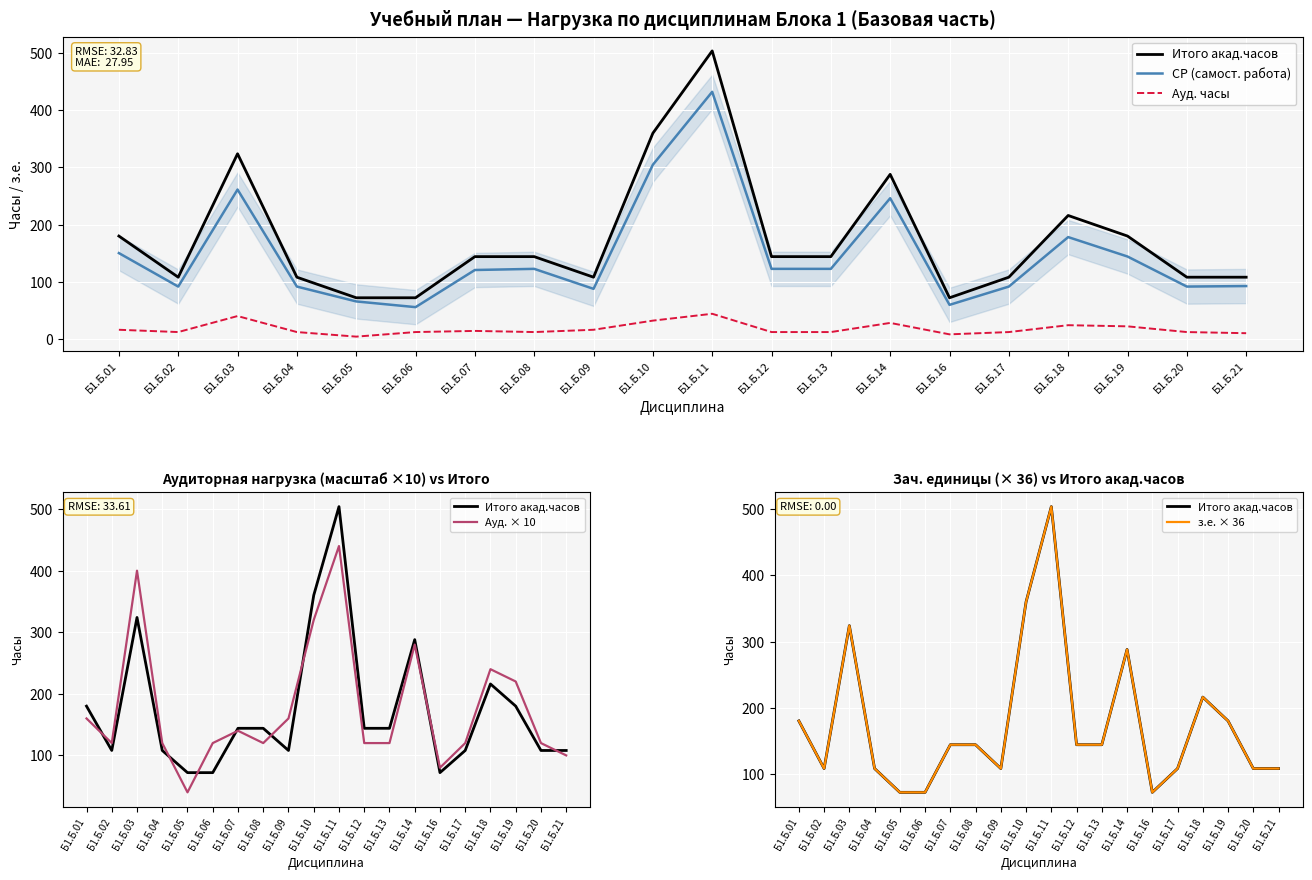

At Б1.Б.19, list the series in order from largest to smallest.

Ауд. × 10, Итого акад.часов, з.е. × 36, СР (самост. работа), Ауд. часы